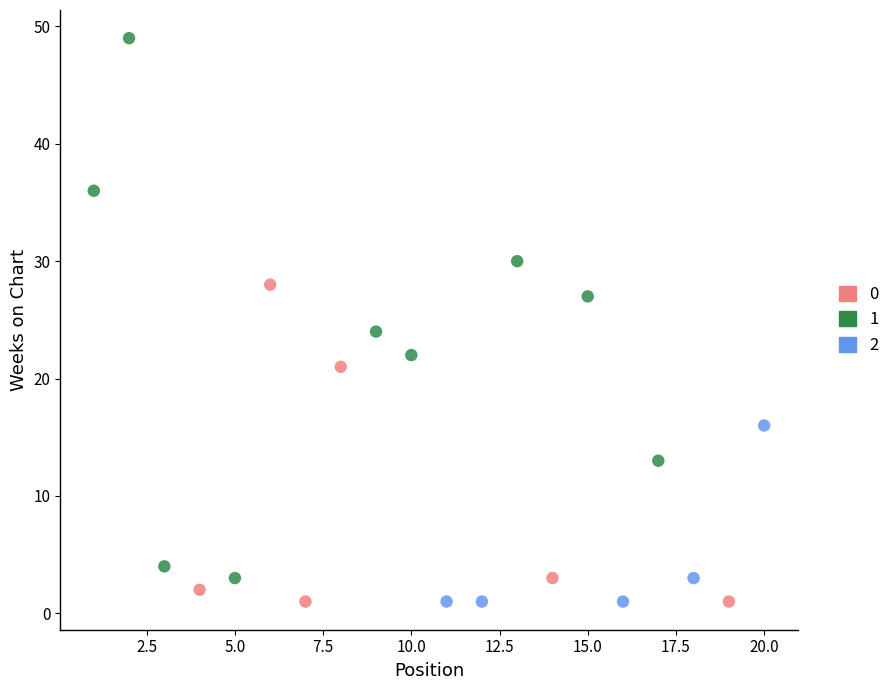

What are all the series names shown in the legend?

0, 1, 2